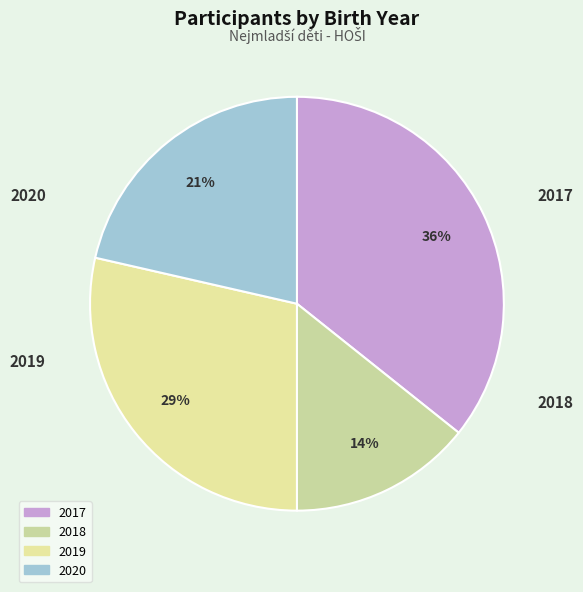

What percentage is the 2019 slice, to the nearest percent?

29%